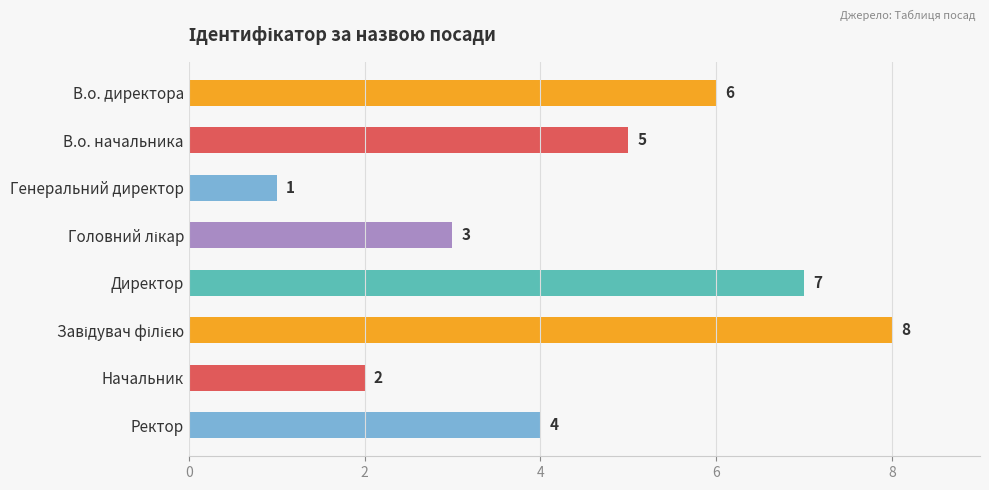

Reading top to bottom, transcribe all the data shown in this chart.

6	5	1	3	7	8	2	4